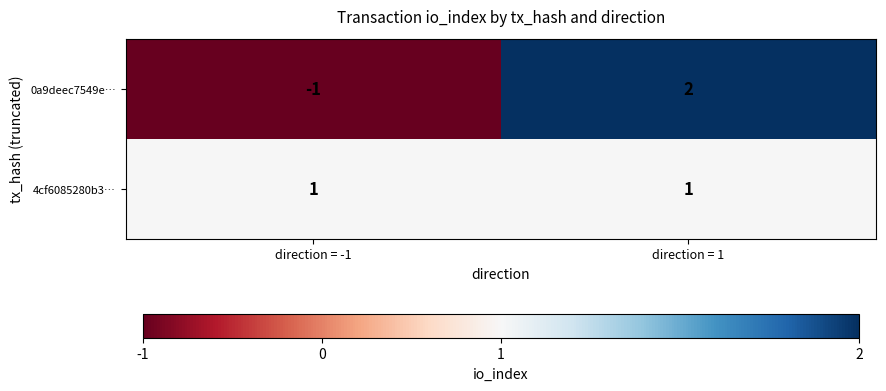

What is the difference between the 0a9deec7549e… values at direction = -1 and direction = 1?

3